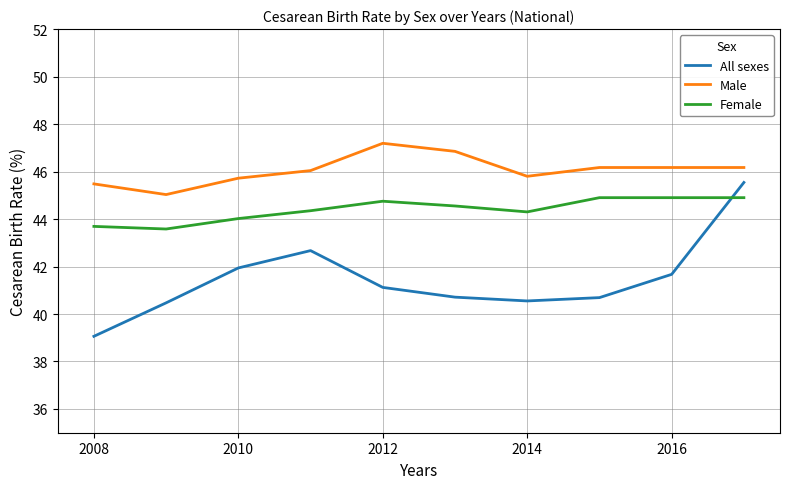

Does the chart display data point markers on the line(s)?

No